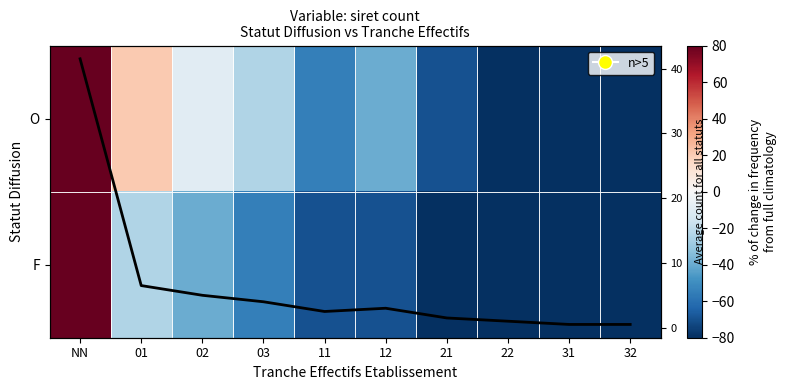

How many values in F are below zero?

9